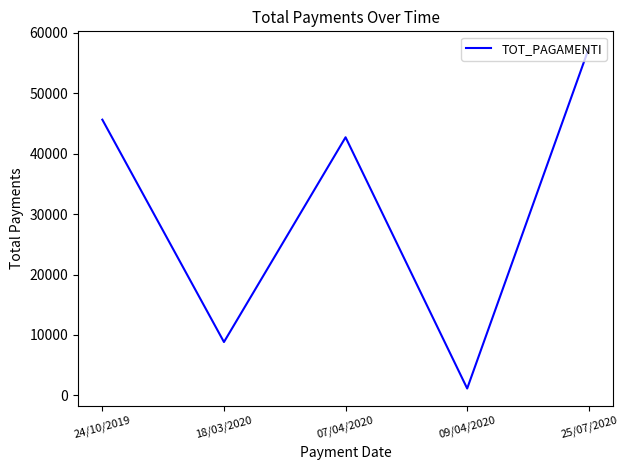

Where is the first local minimum?

18/03/2020